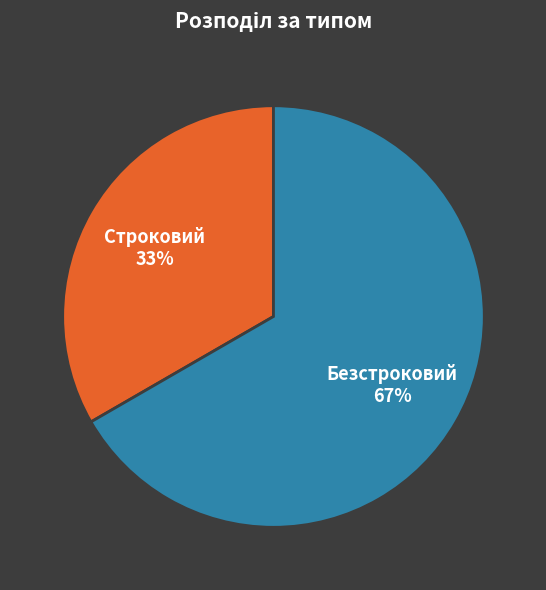

To the nearest percent, what percentage of the pie is Строковий?

33%